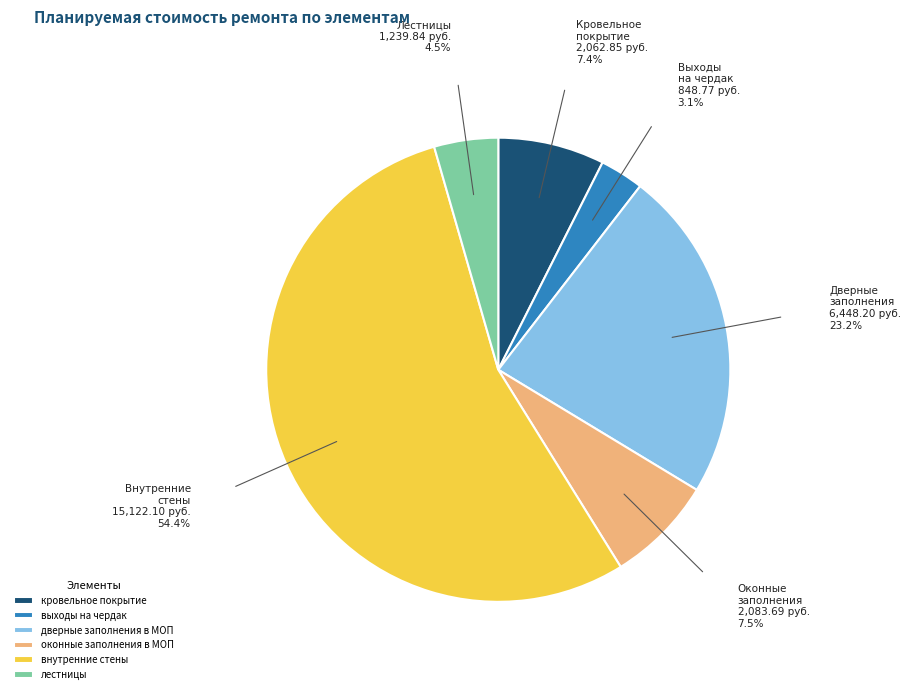

What is the majority slice?

внутренние стены